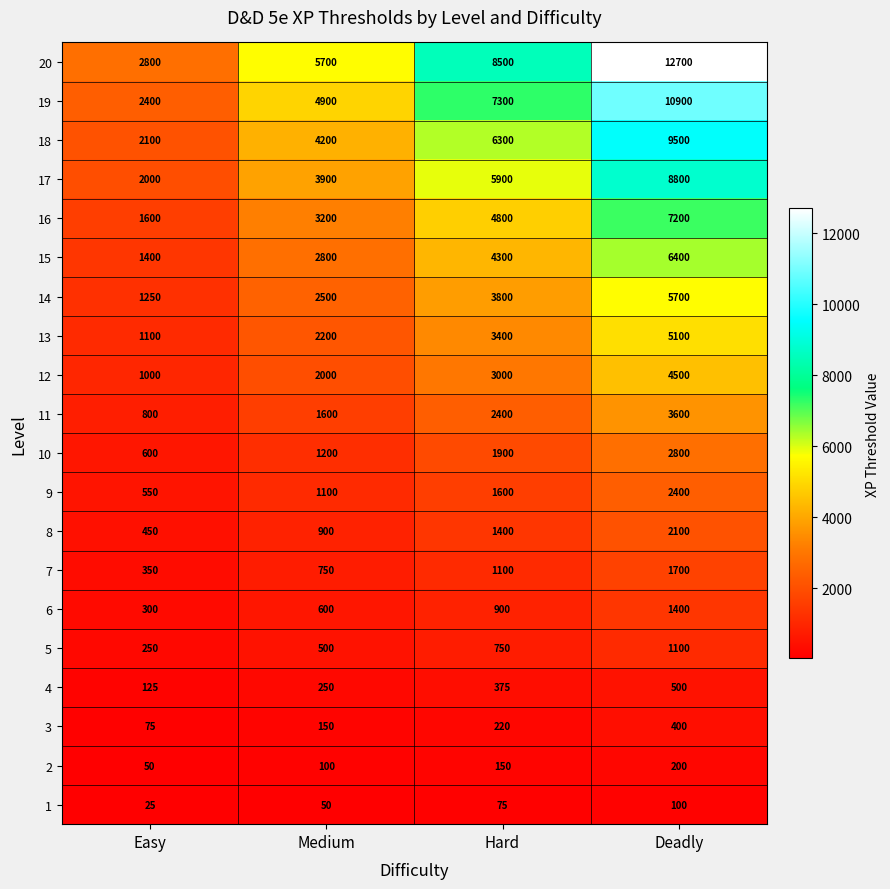

How many 16 values are between 3200 and 7200?

3